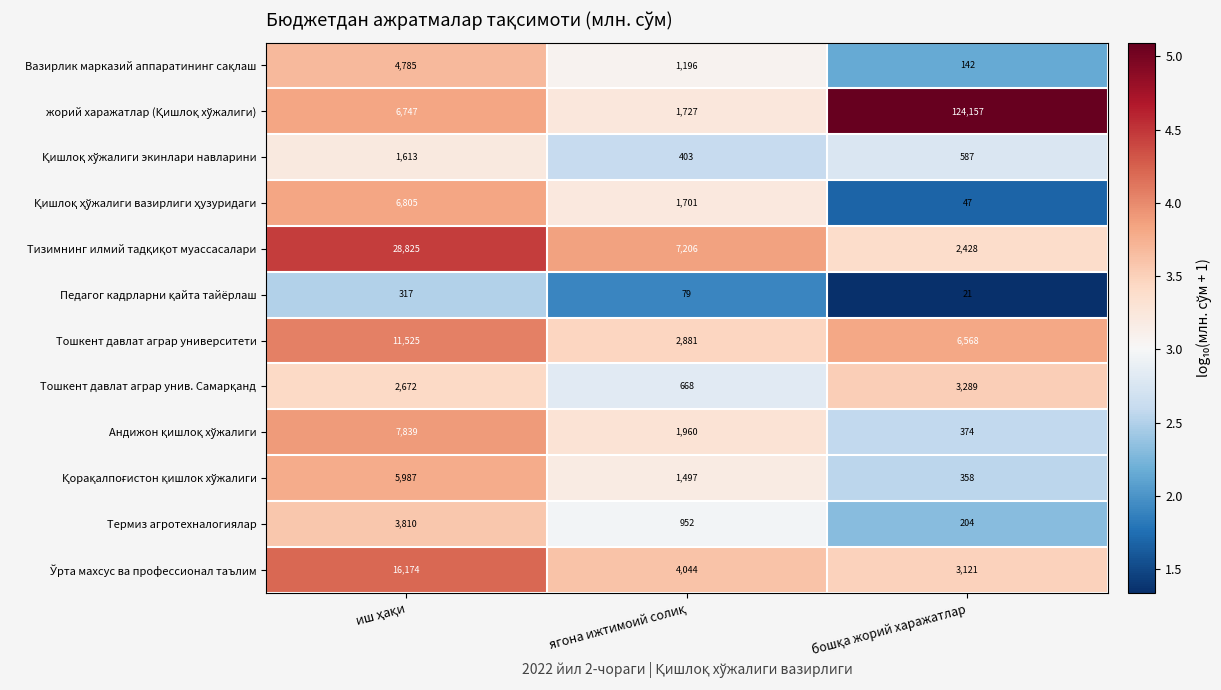

What is the sum of all Термиз агротехналогиялар values?

4966